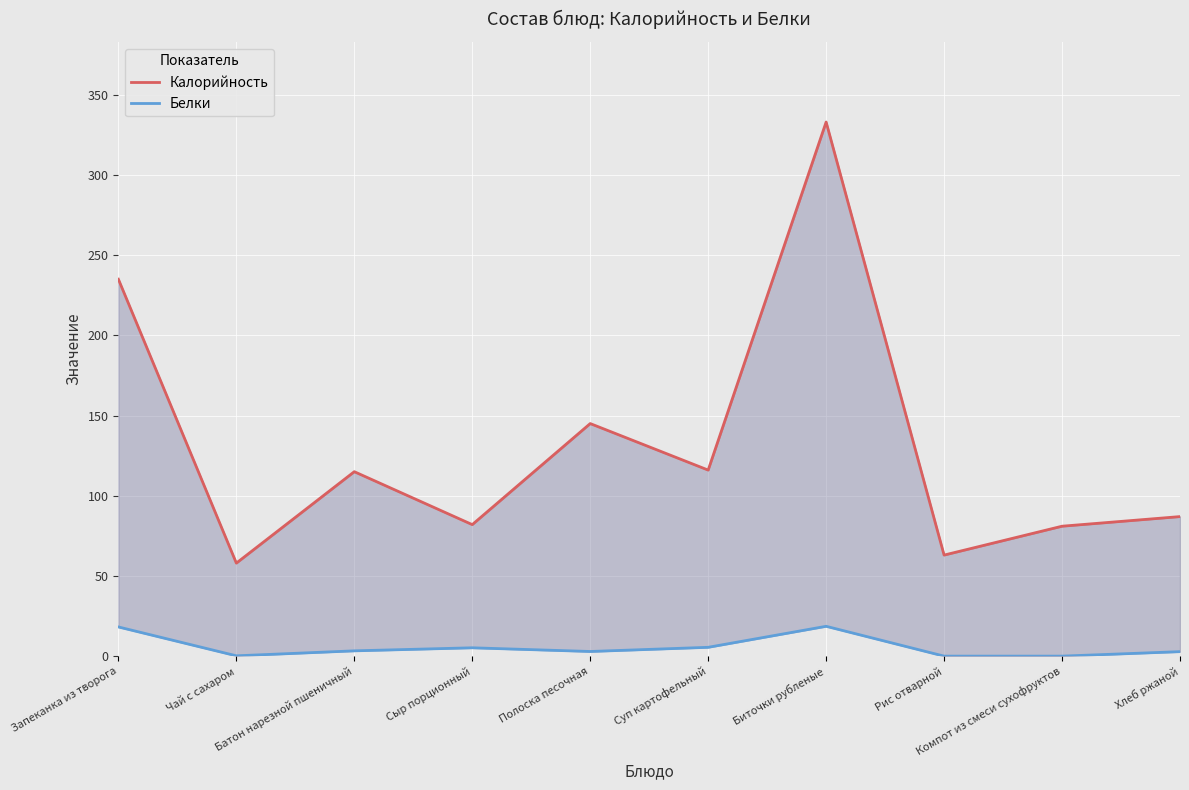

Count the number of data series in this chart.

2